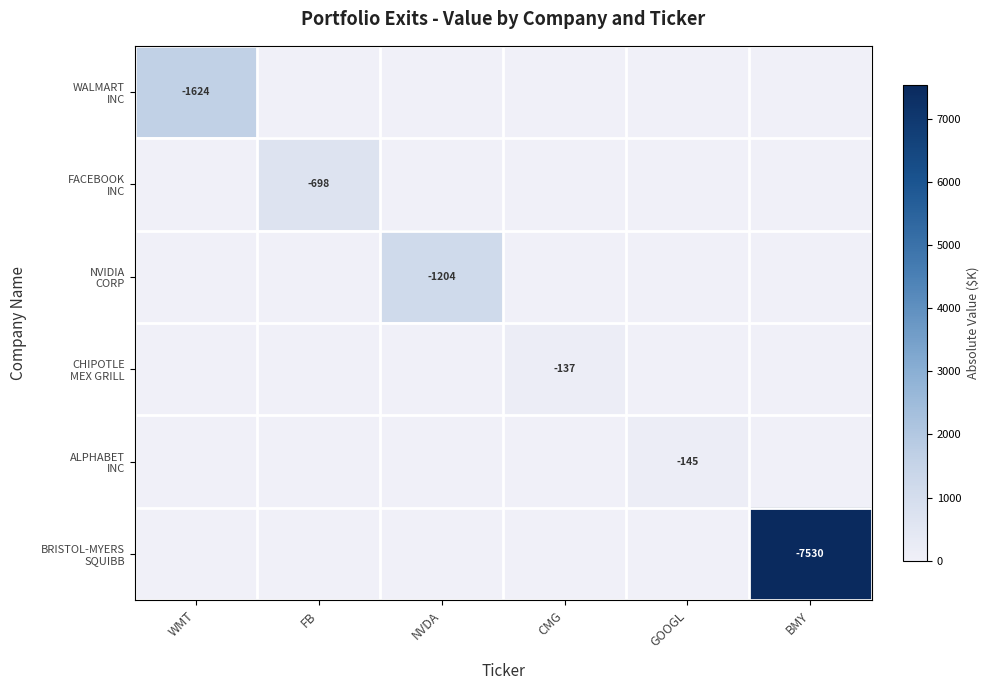

The value of ALPHABET INC at GOOGL is 61. True or false?

False